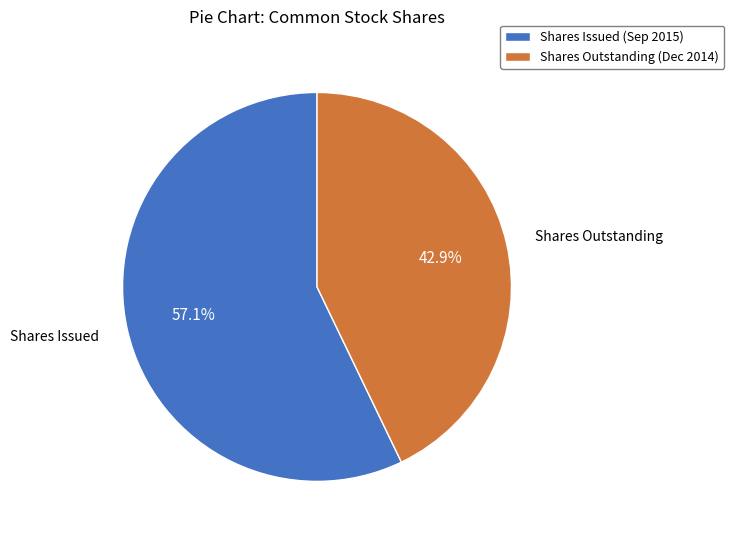

Between Shares Outstanding (Dec 2014) and Shares Issued (Sep 2015), which is larger?

Shares Issued (Sep 2015)